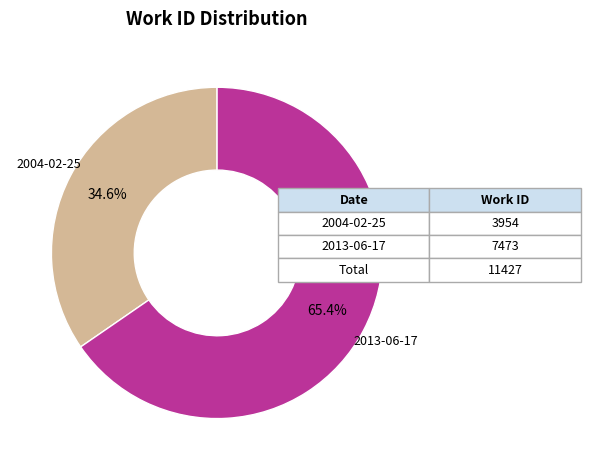

What is the majority slice?

2013-06-17